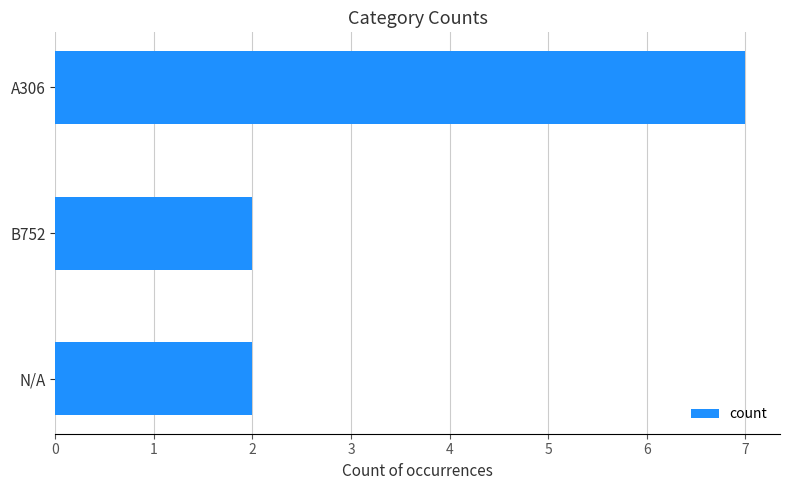

Count the number of categories in the chart.

3